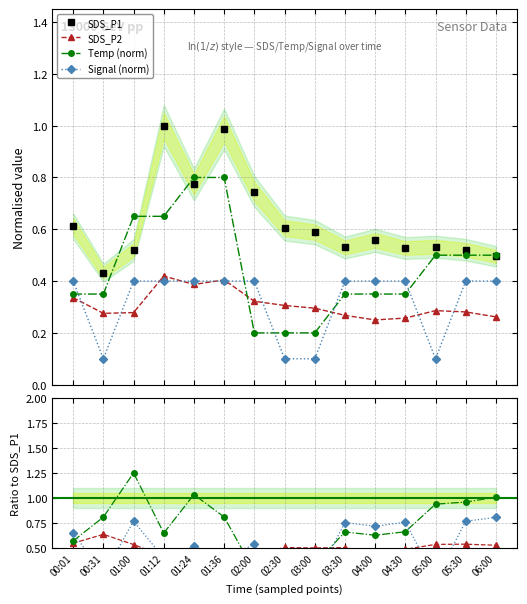

Does the chart display data point markers on the line(s)?

Yes